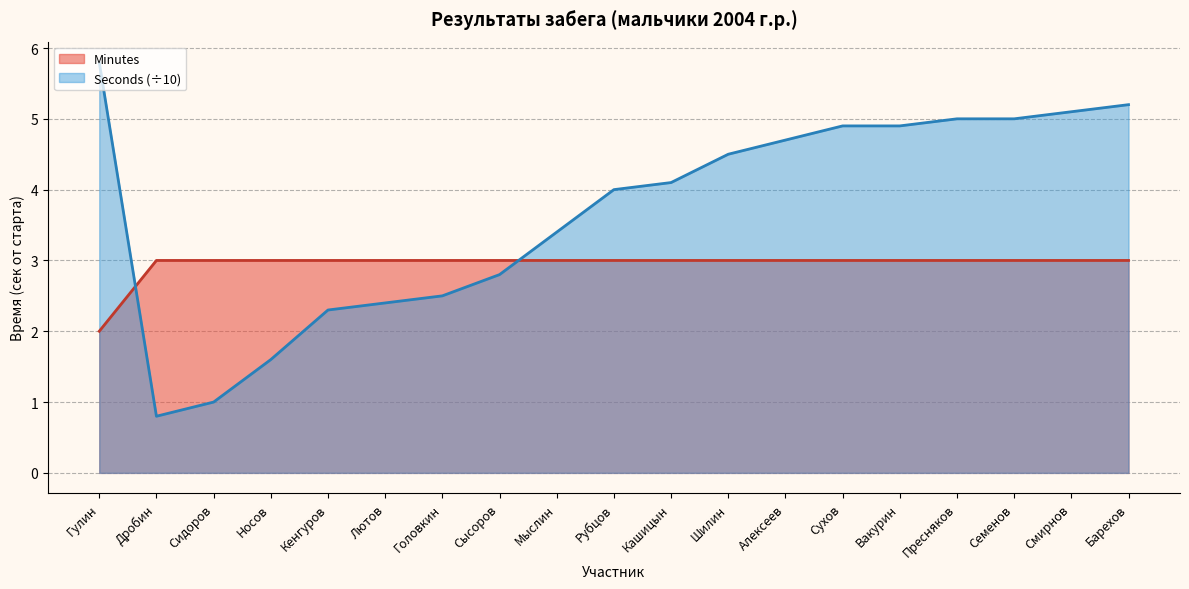

At which category is the sum across all series the highest?

Барехов